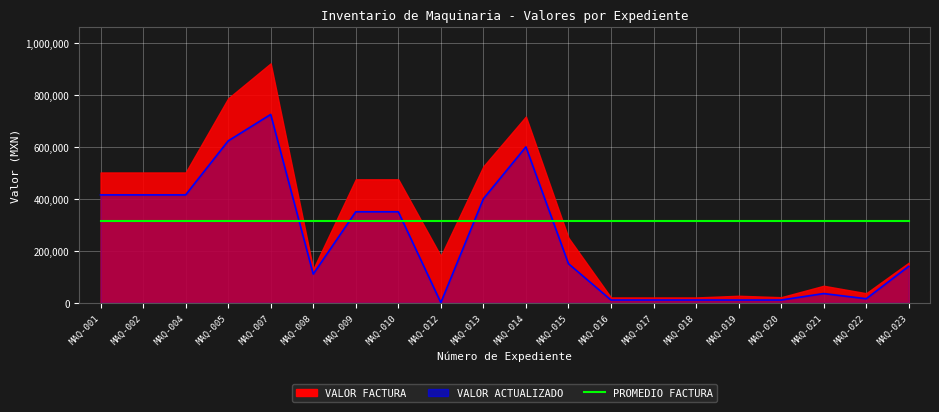

What is the sum of the PROMEDIO FACTURA values at MAQ-022 and MAQ-012?

632705.6